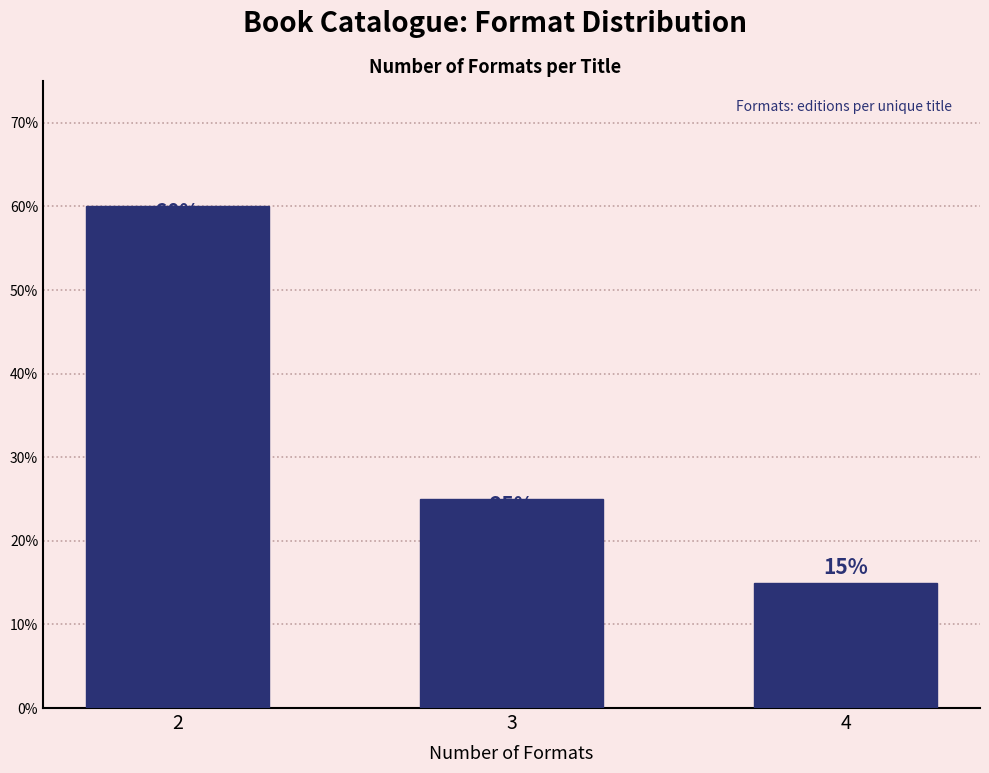

Reading right to left, extract all data points from this chart.

15	25	60